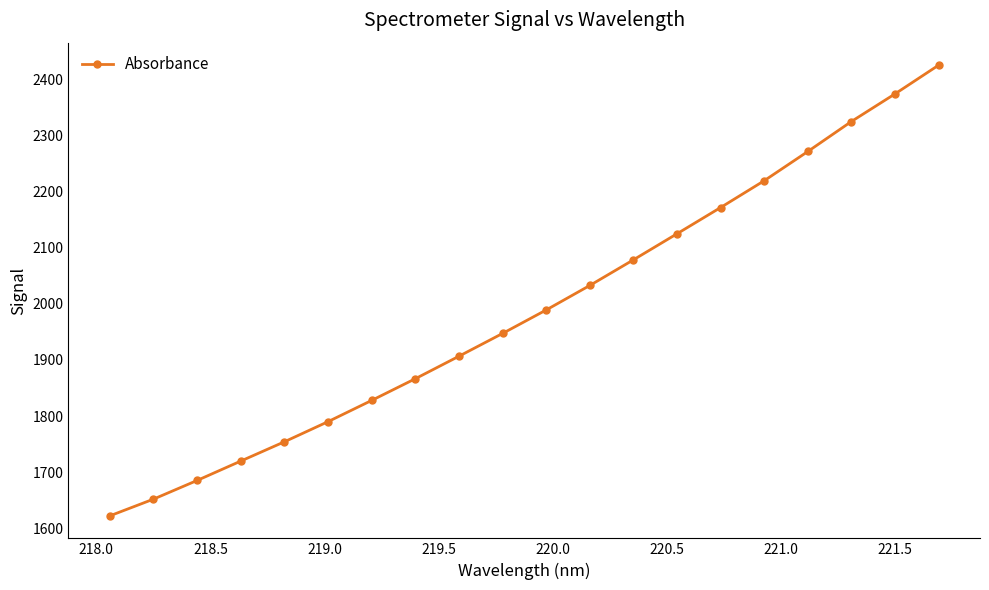

True or false: there are more than 1 points higher than both neighbors.

False